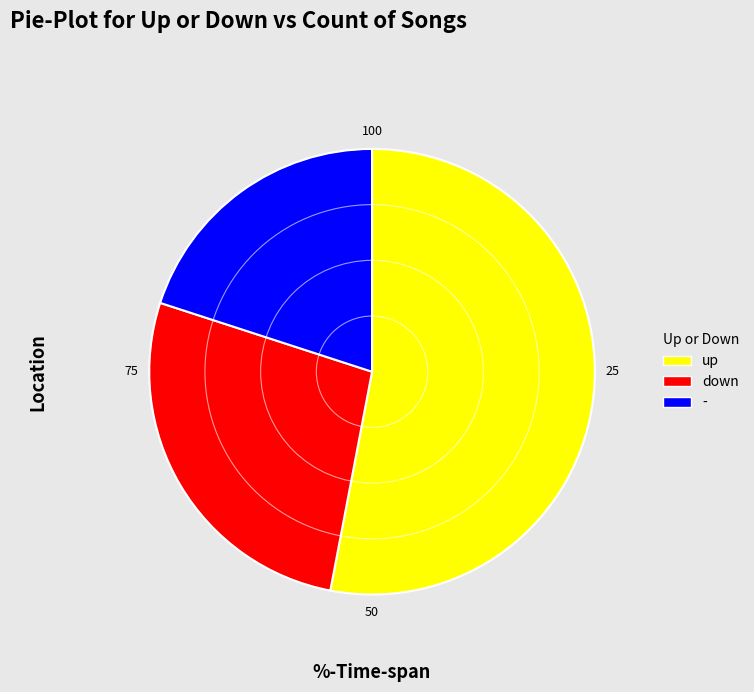

Is it true that down is 41% of the pie?

False